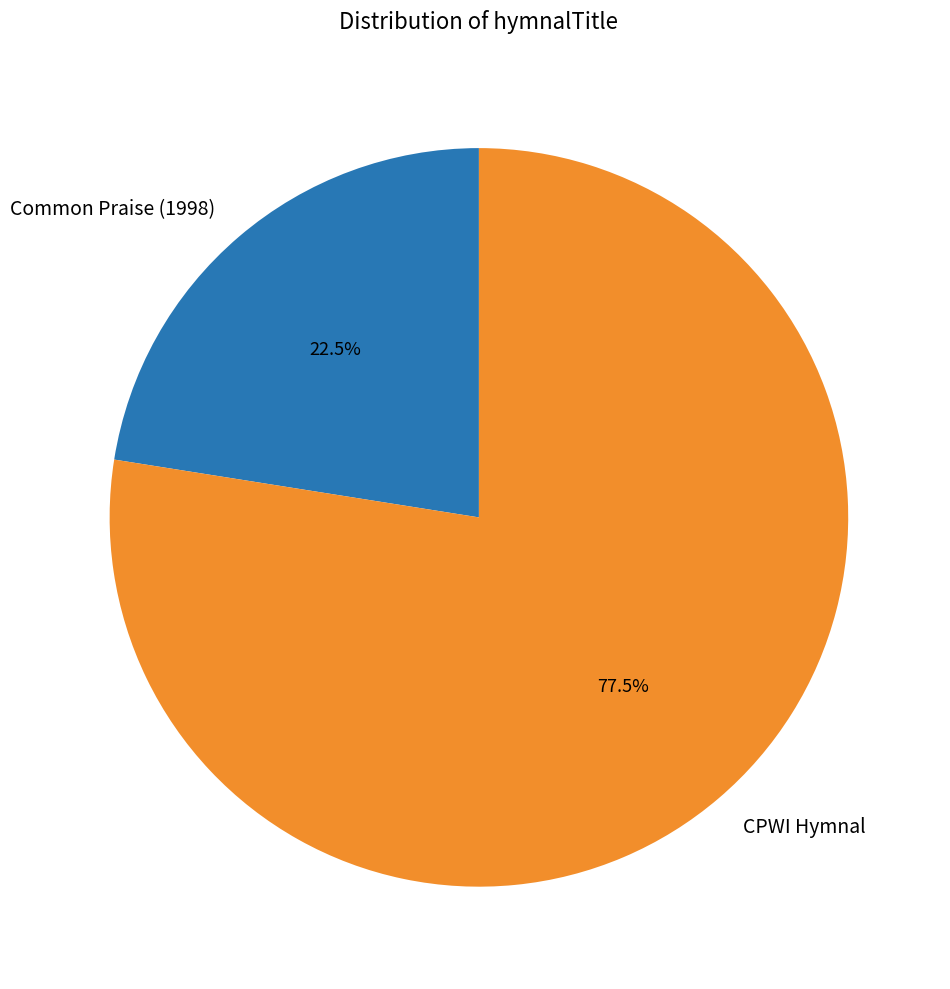

Is there any slice that represents more than half of the pie?

Yes